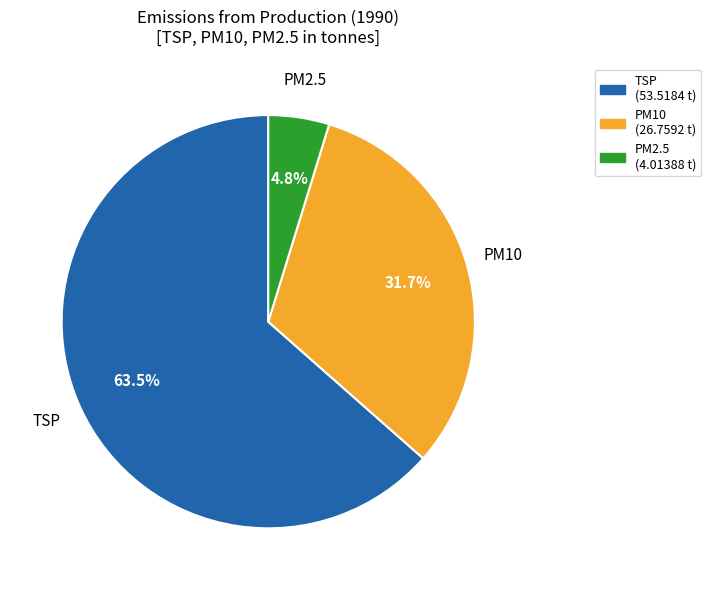

Combined, do PM2.5 and PM10 account for over 50%?

No